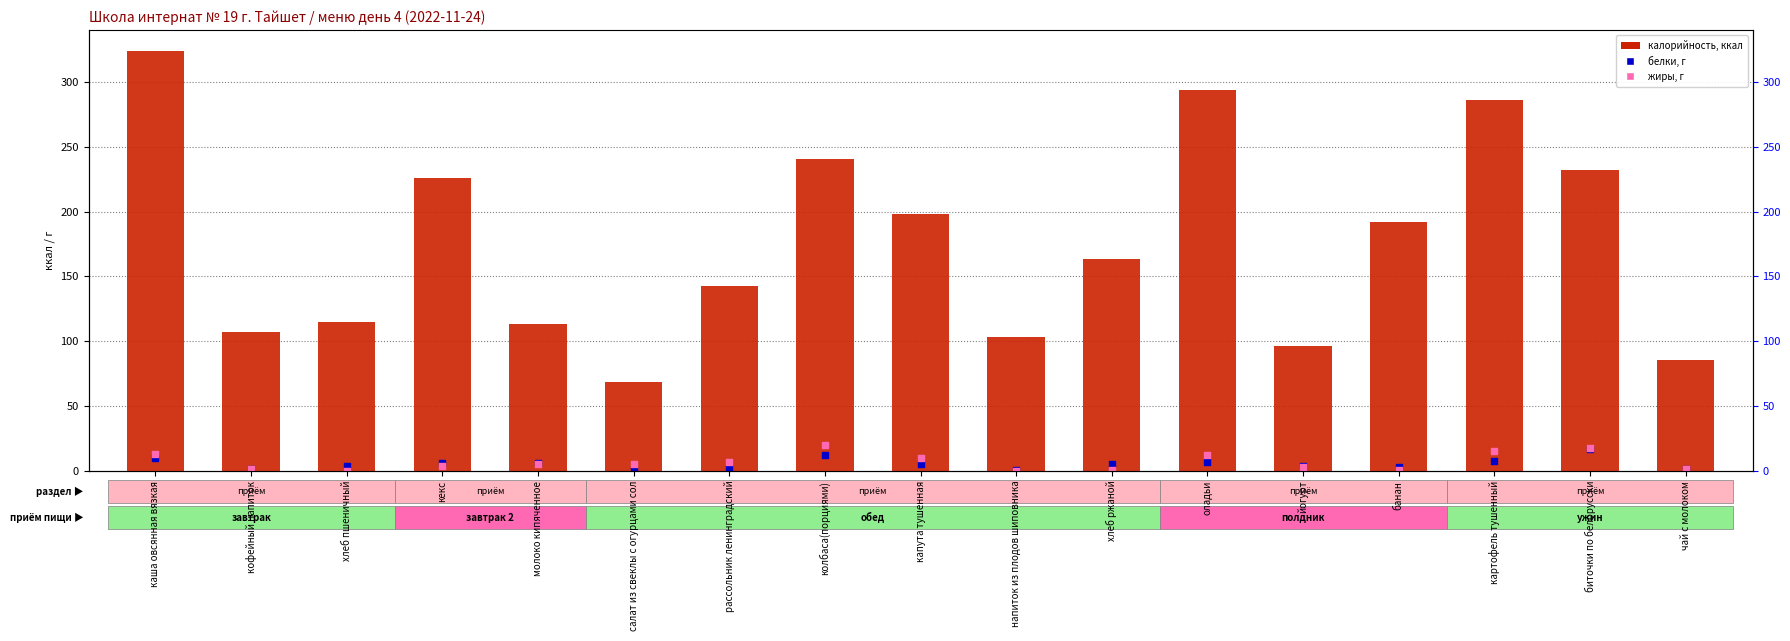

At which category is the sum across all series the highest?

каша овсянная вязкая